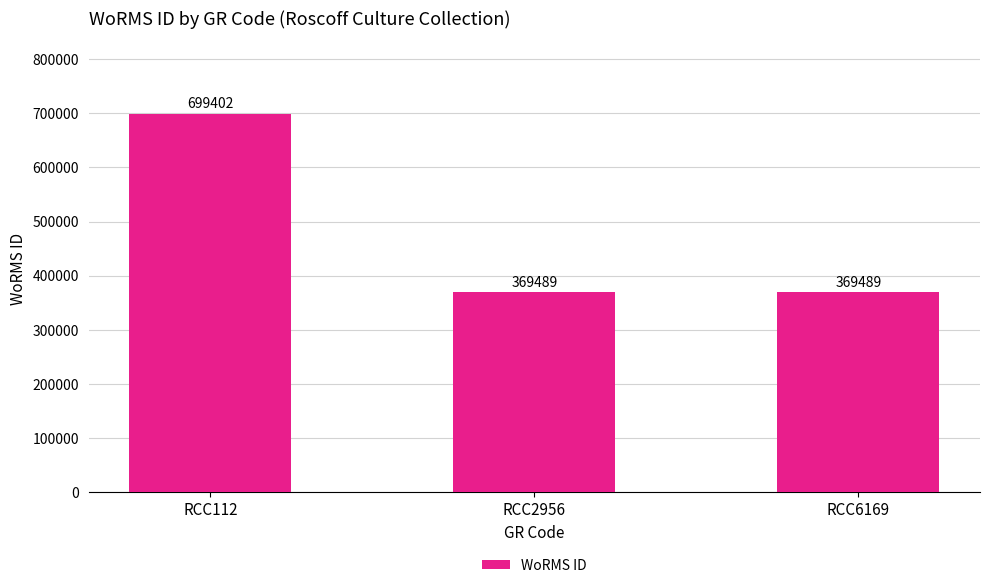

What is the value of the 1st bar from the left?

699402